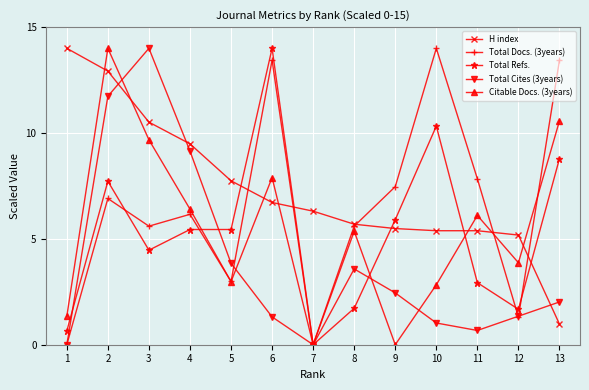

What is the difference between the highest and lowest values at 10?

13.0